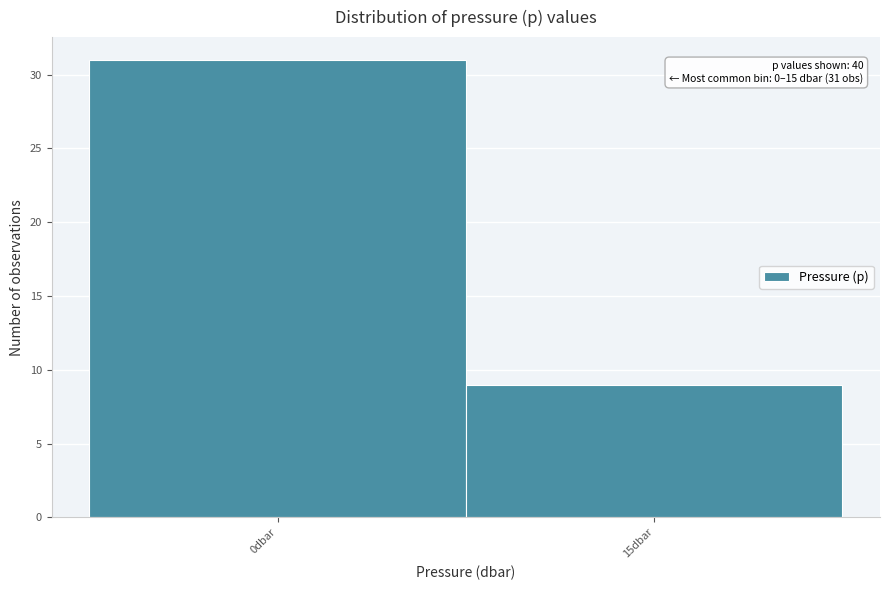

Reading left to right, list all the values displayed in this chart.

0dbar=31	15dbar=9